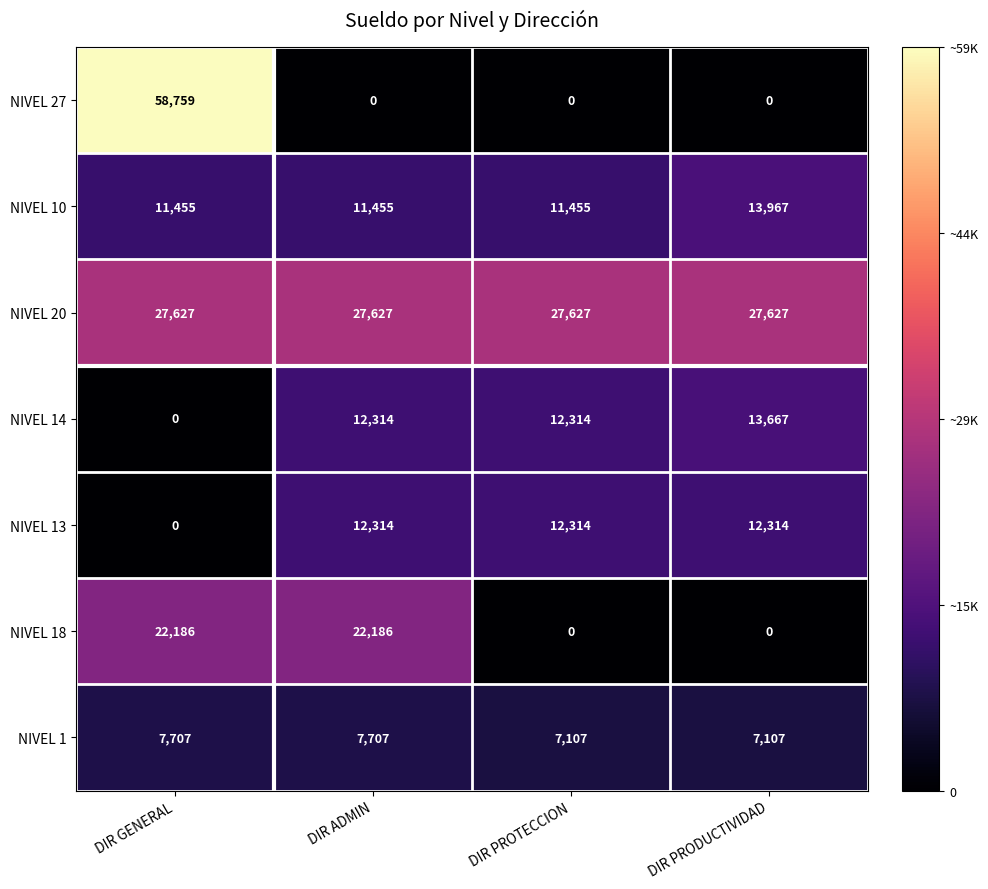

What is the average value of the NIVEL 13 series?

9236